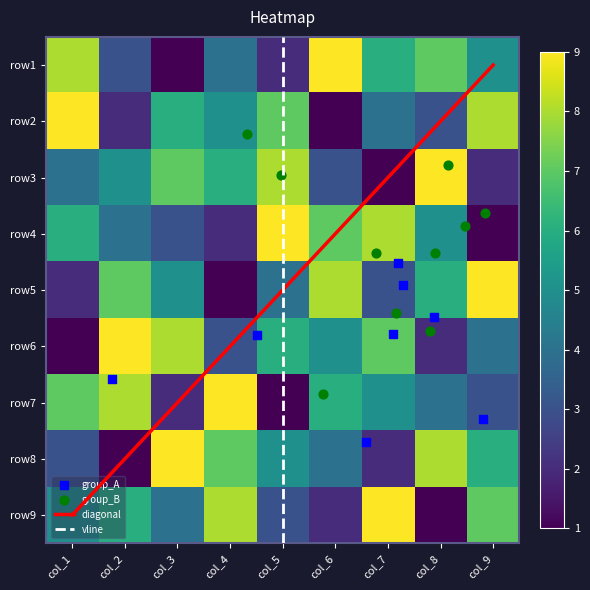

Between col_2 and col_9, which series saw the biggest shift?

row2